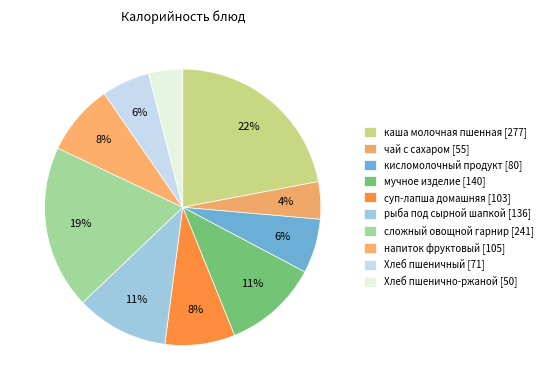

Count the number of slices in the pie.

10